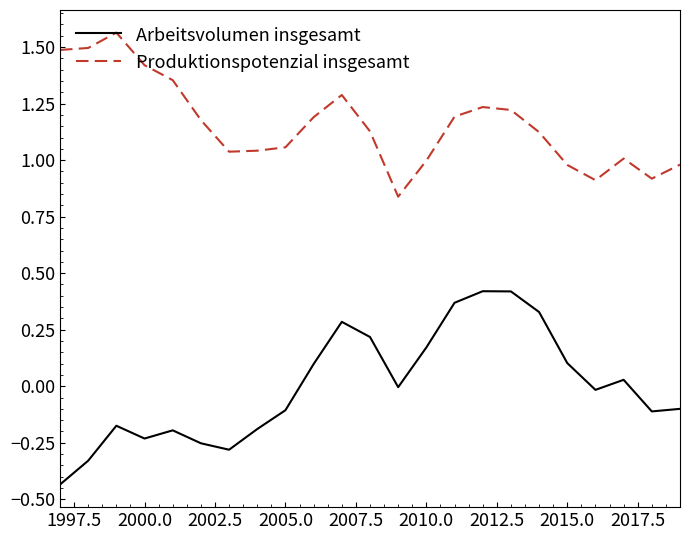

True or false: Arbeitsvolumen insgesamt and Produktionspotenzial insgesamt intersect in this chart.

False